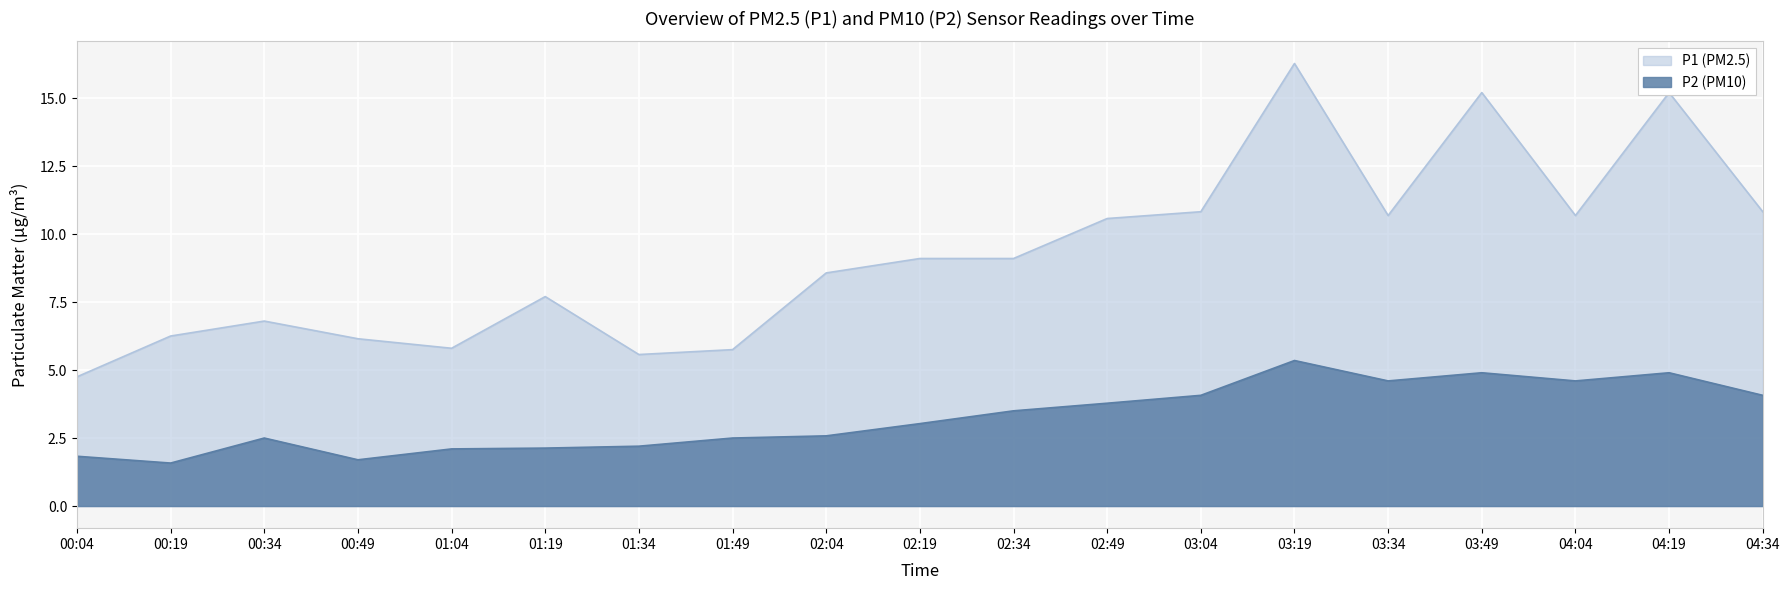

What is the difference between the second highest and minimum values in the P1 series?

10.4